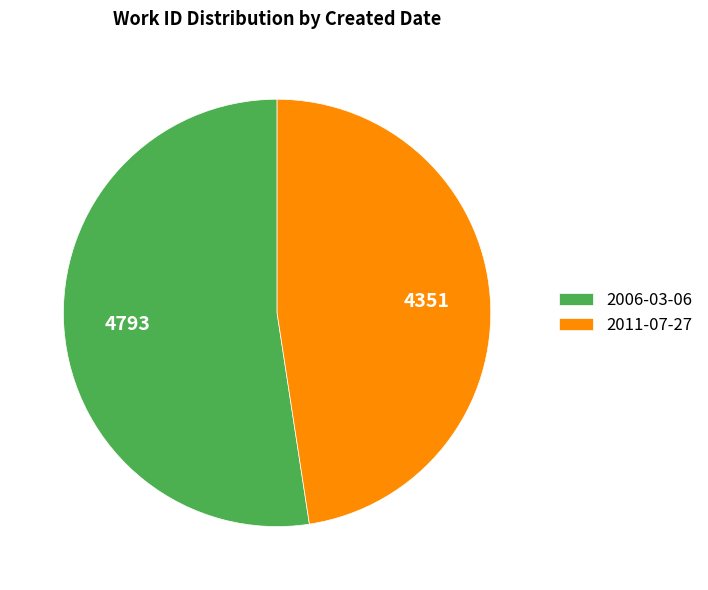

How many segments does this pie chart have?

2